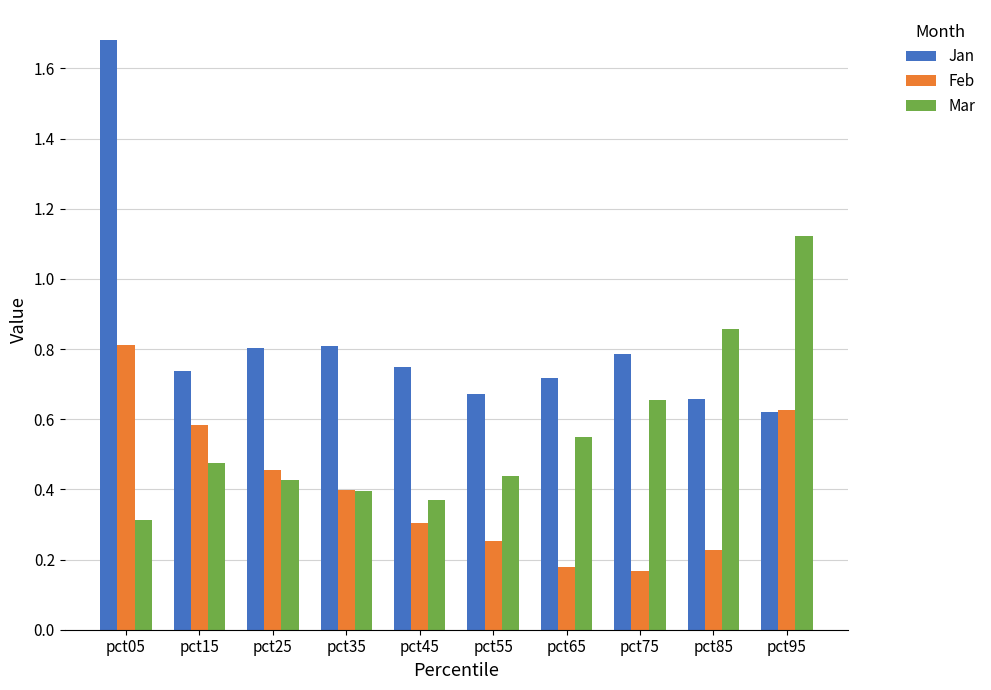

What is the sum of the Jan values at pct25 and pct85?

1.5